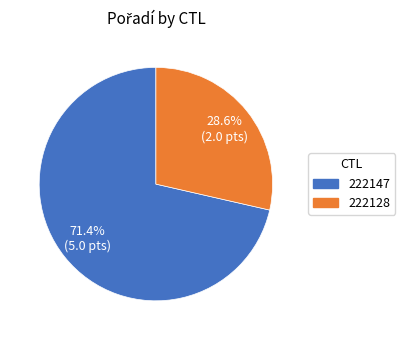

Approximately how many times larger is the value at 222147 compared to 222128?

2.5